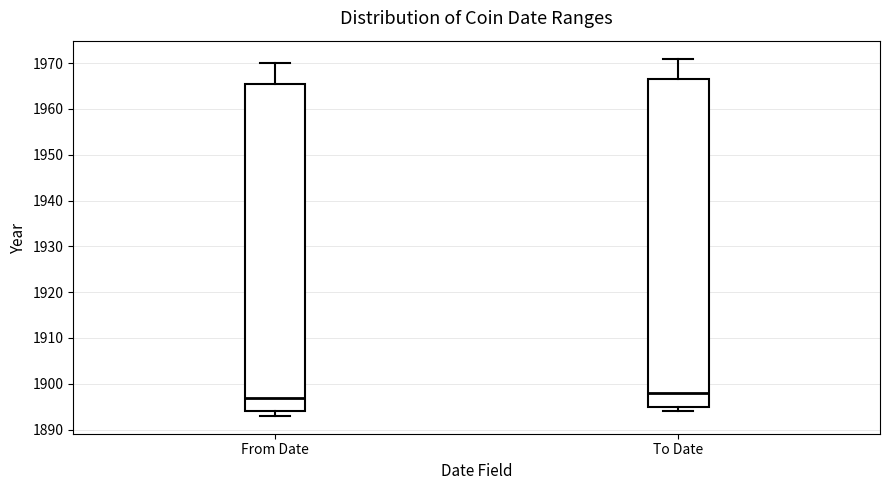

Reading left to right, transcribe this box plot: for each box, give where its median line is, the range the box spans, and where its two whiskers end, as read against the y-axis. The values are not printed on the chart, so give them approximately, as read against the axis.

From Date: median 1897, box 1894 to 1966, whiskers 1893 to 1970
To Date: median 1898, box 1895 to 1967, whiskers 1894 to 1971